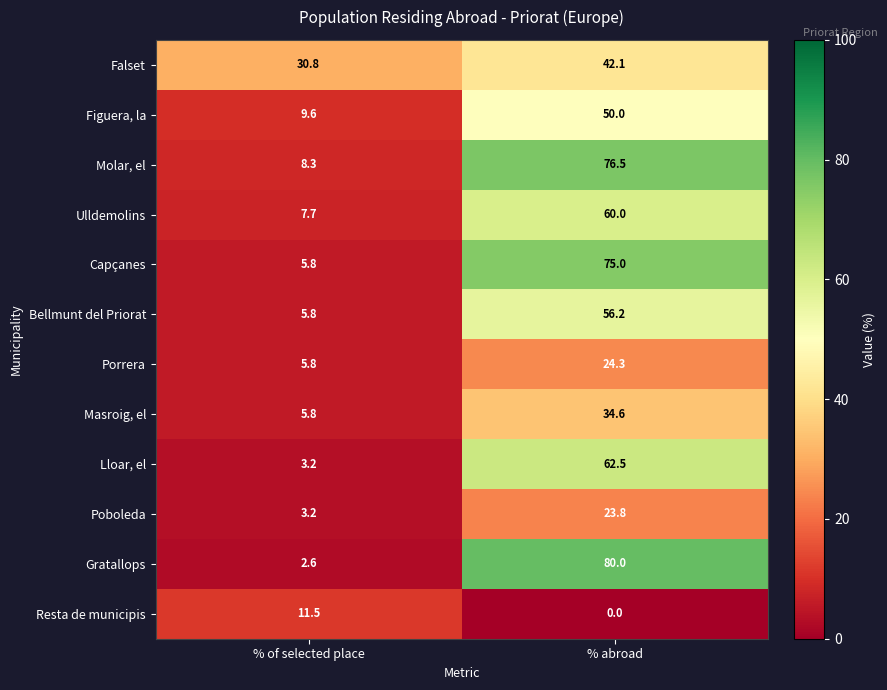

Reading left to right, what are all the values shown in this chart?

Falset: % of selected place=30.8	% abroad=42.1
Figuera, la: % of selected place=9.6	% abroad=50.0
Molar, el: % of selected place=8.3	% abroad=76.5
Ulldemolins: % of selected place=7.7	% abroad=60.0
Capçanes: % of selected place=5.8	% abroad=75.0
Bellmunt del Priorat: % of selected place=5.8	% abroad=56.2
Porrera: % of selected place=5.8	% abroad=24.3
Masroig, el: % of selected place=5.8	% abroad=34.6
Lloar, el: % of selected place=3.2	% abroad=62.5
Poboleda: % of selected place=3.2	% abroad=23.8
Gratallops: % of selected place=2.6	% abroad=80.0
Resta de municipis: % of selected place=11.5	% abroad=0.0